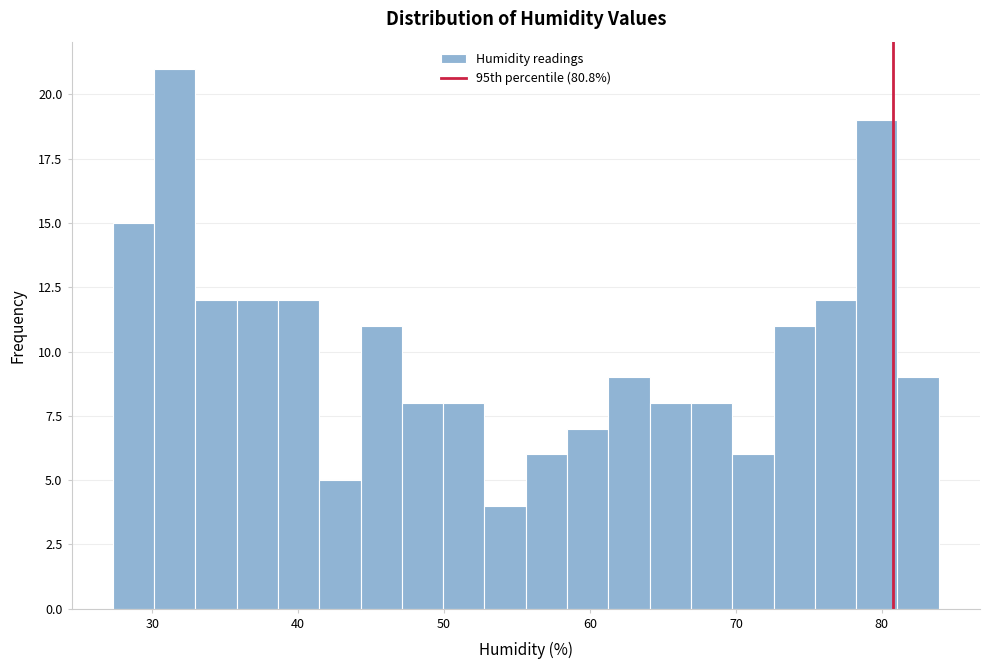

Around what value on the x-axis is the tallest bar? Give the approximate position of its centre, as read against the axis.

32